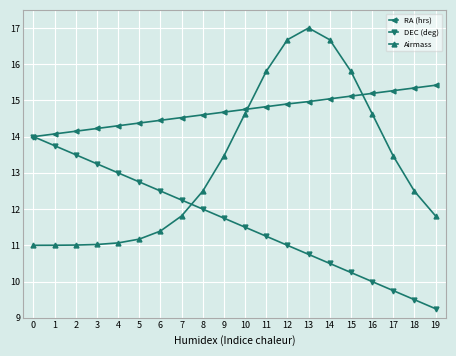

Where do DEC (deg) and Airmass first cross each other?

7 and 8